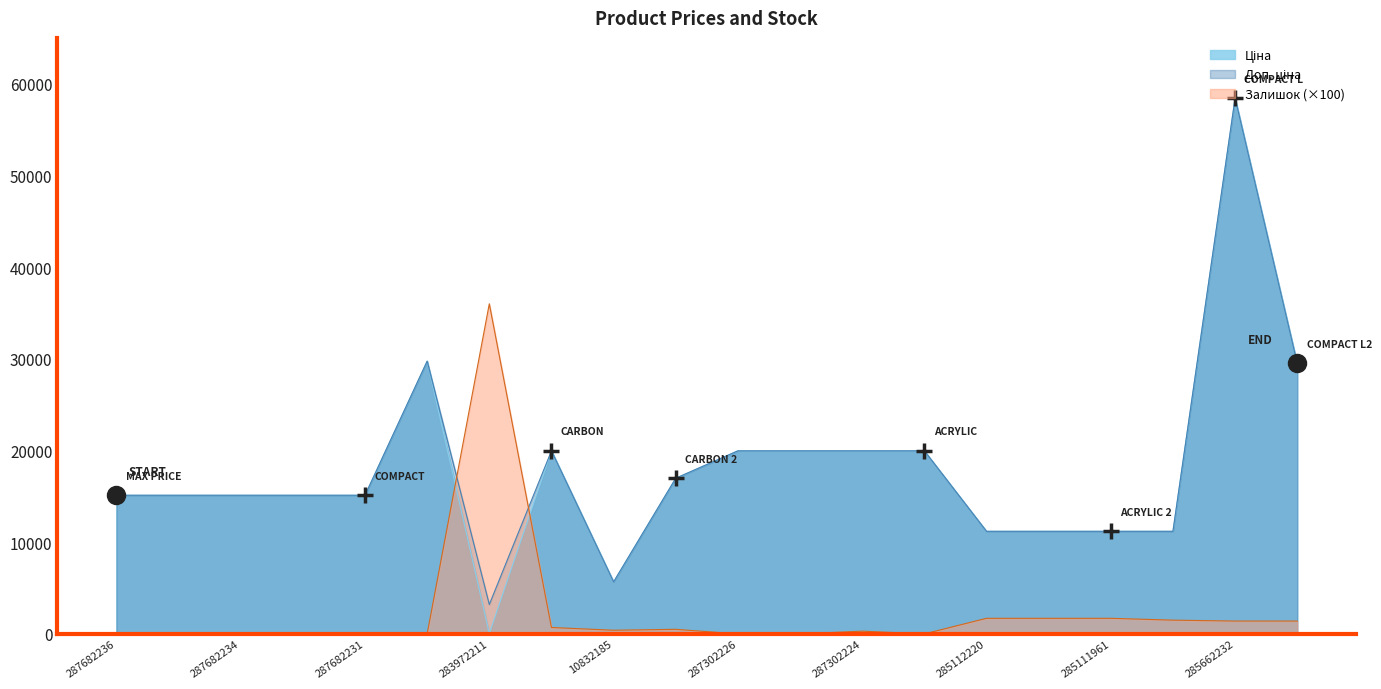

At which category is the sum across all series the highest?

285662232